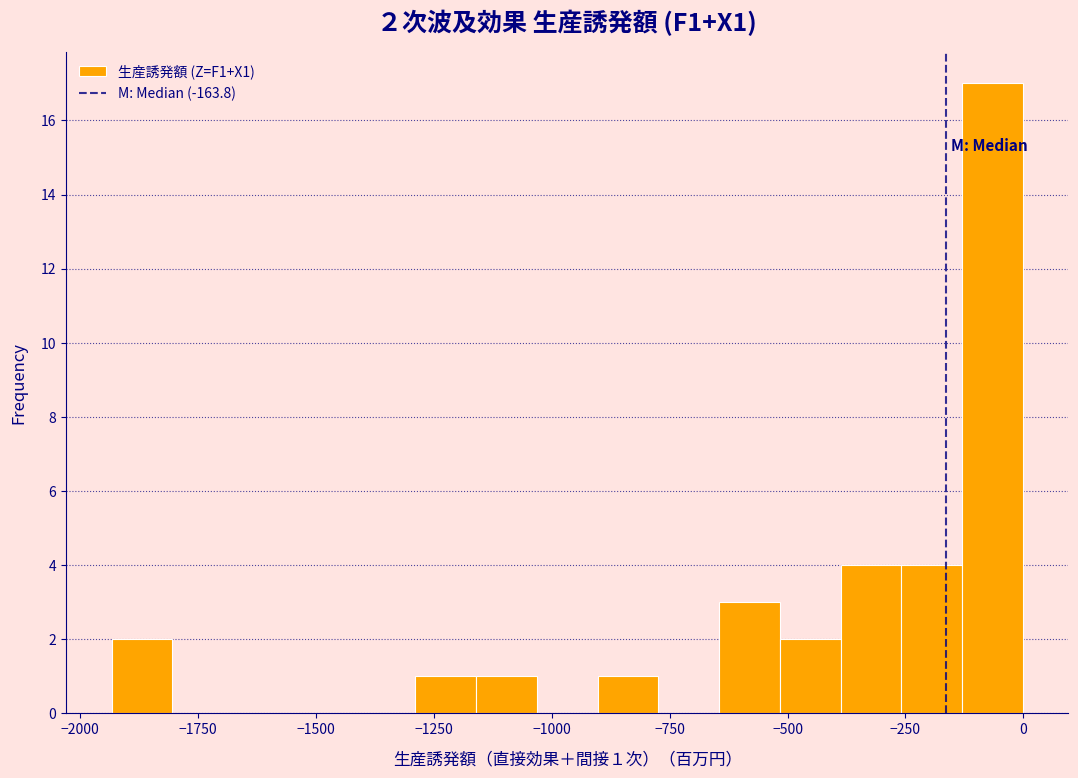

Read against the x-axis, roughly where is the centre of the tallest bar?

-50